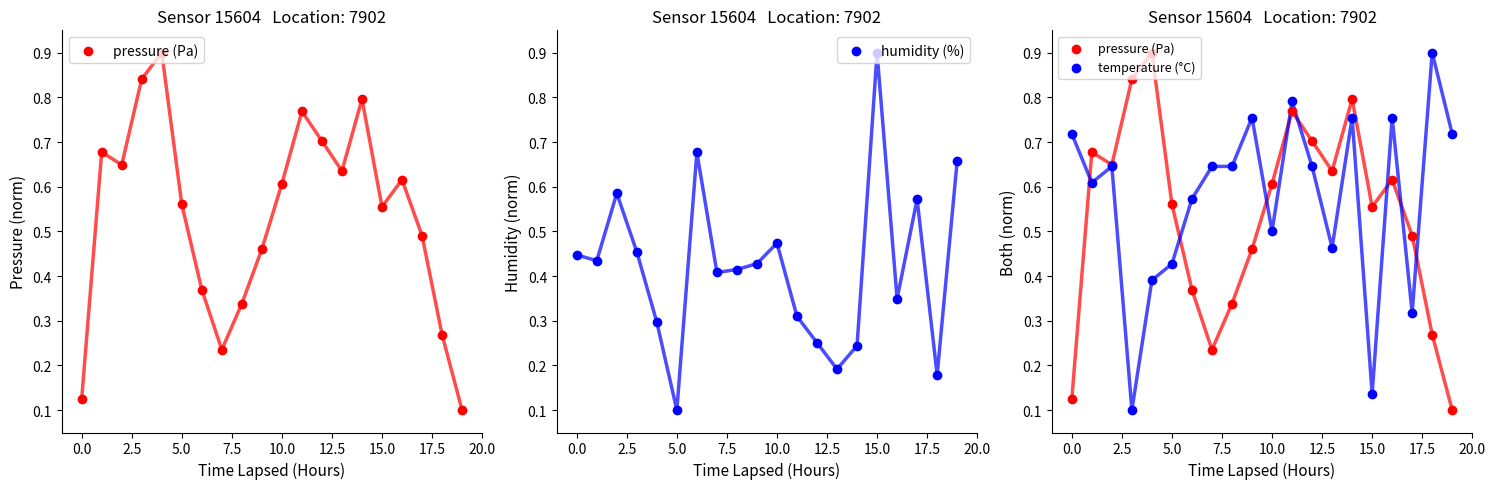

Which series reaches the maximum Y coordinate?

pressure (Pa)